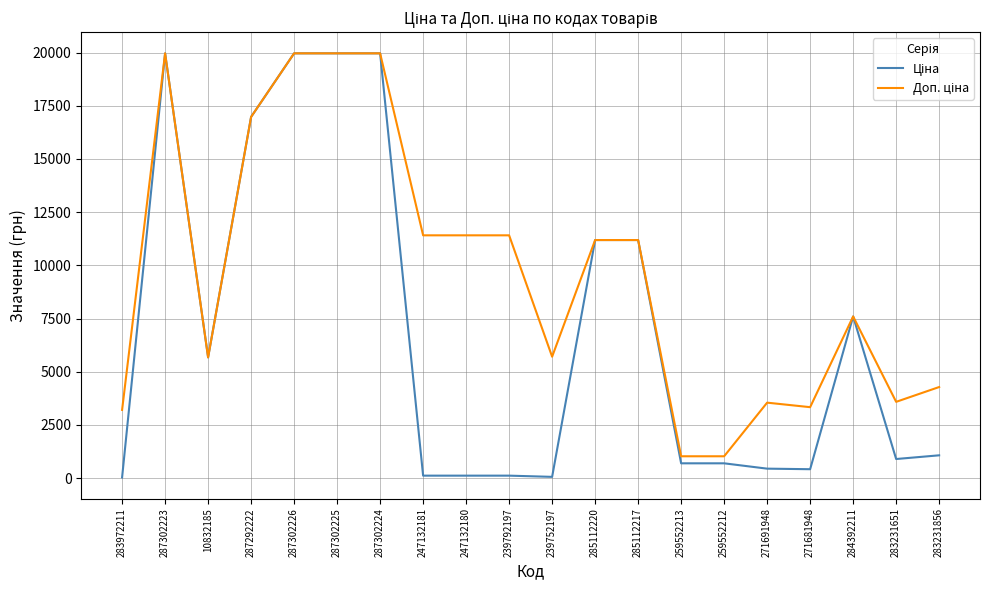

What is the greatest value displayed?

19964.2